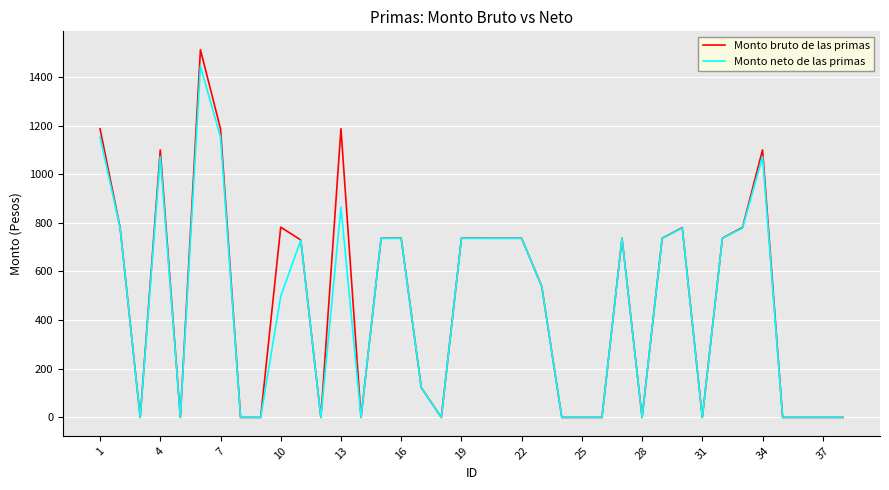

Which series has the widest spread of values?

Monto bruto de las primas